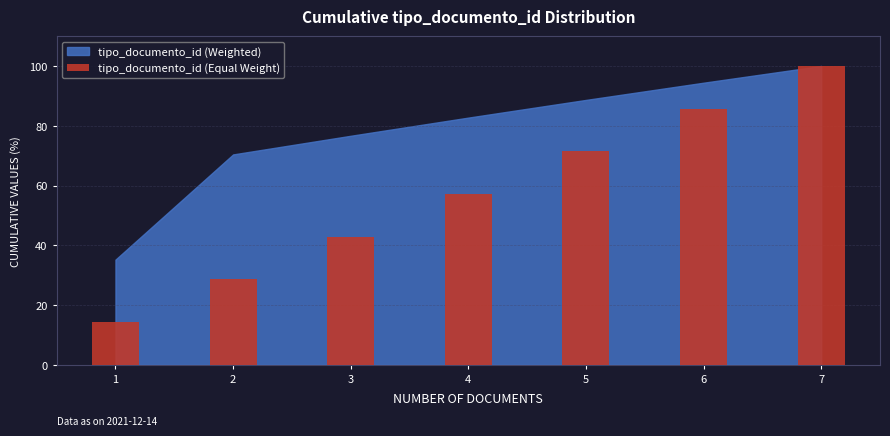

At which category does the chart reach its minimum across all series?

1